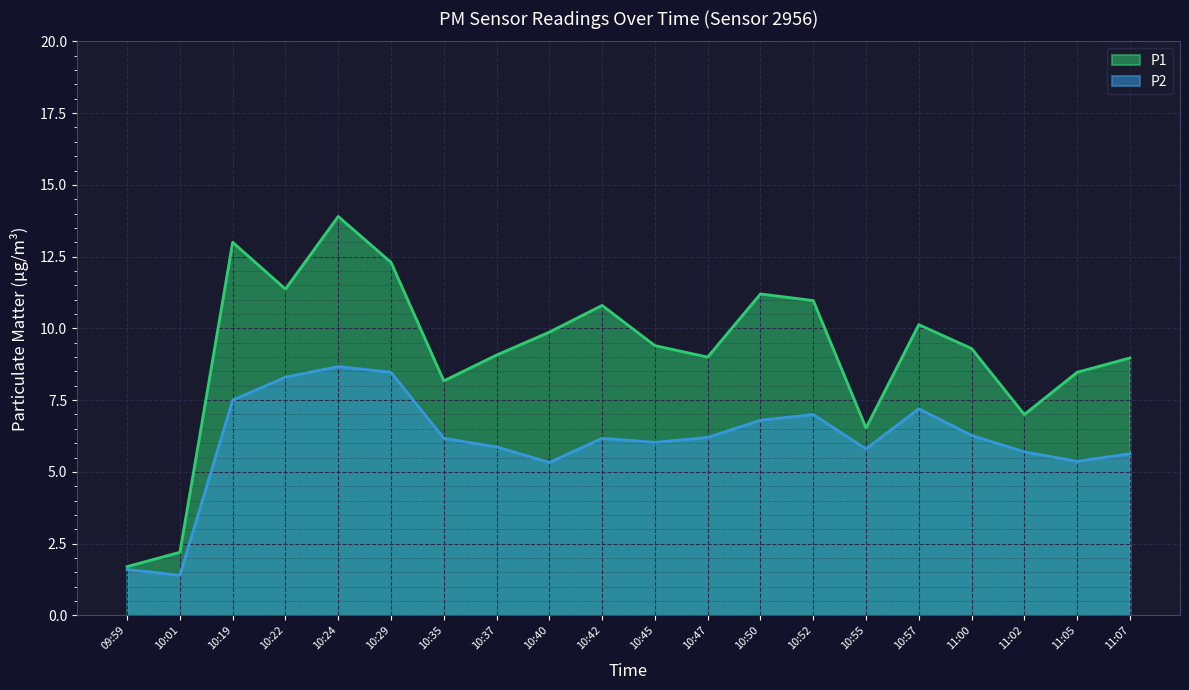

How many values in the P1 series exceed 9?

12